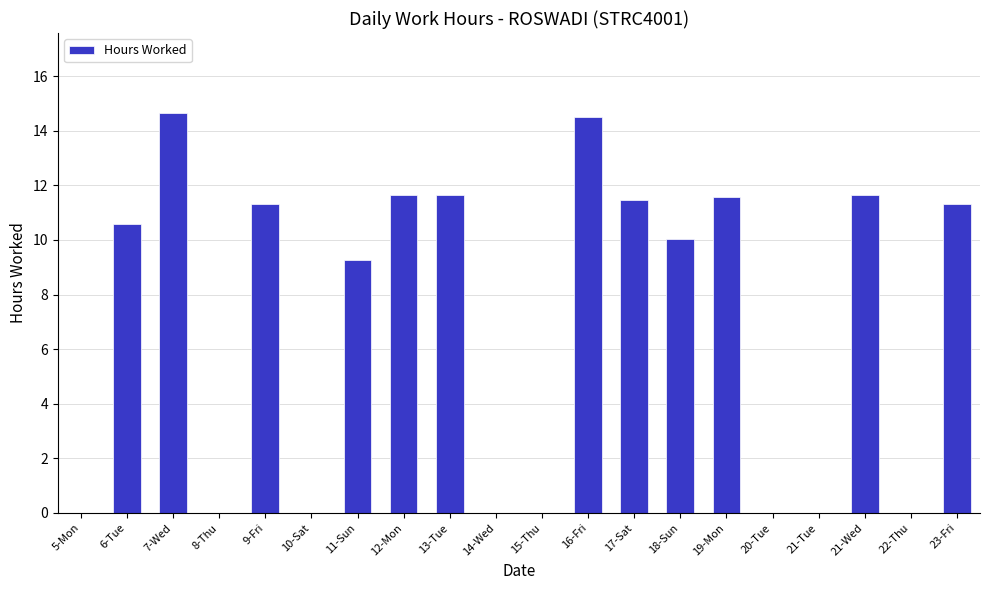

Is it true that the value at 17-Sat is 11.4?

True